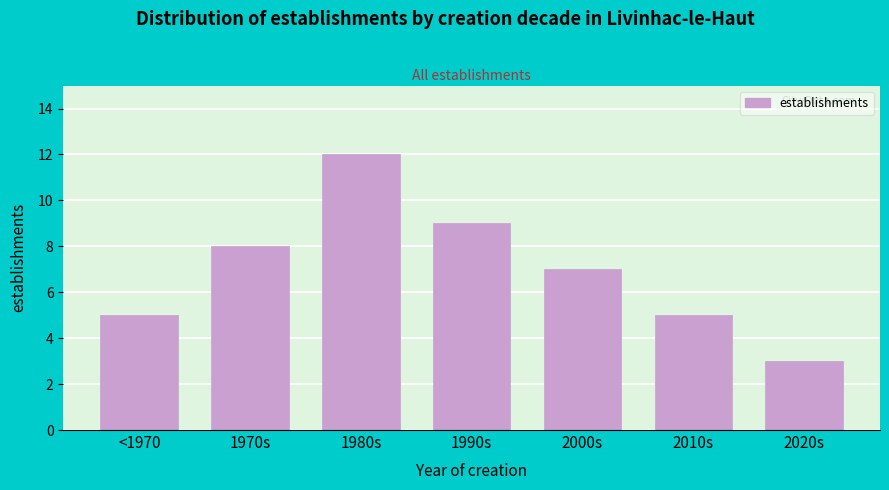

Reading left to right, list all the values displayed in this chart.

<1970=5	1970s=8	1980s=12	1990s=9	2000s=7	2010s=5	2020s=3